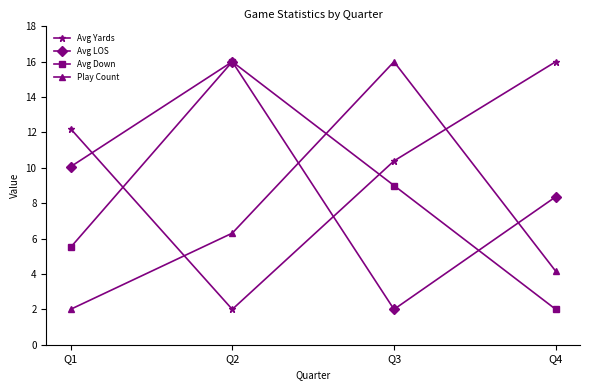

How many times do Avg Yards and Play Count cross each other?

2